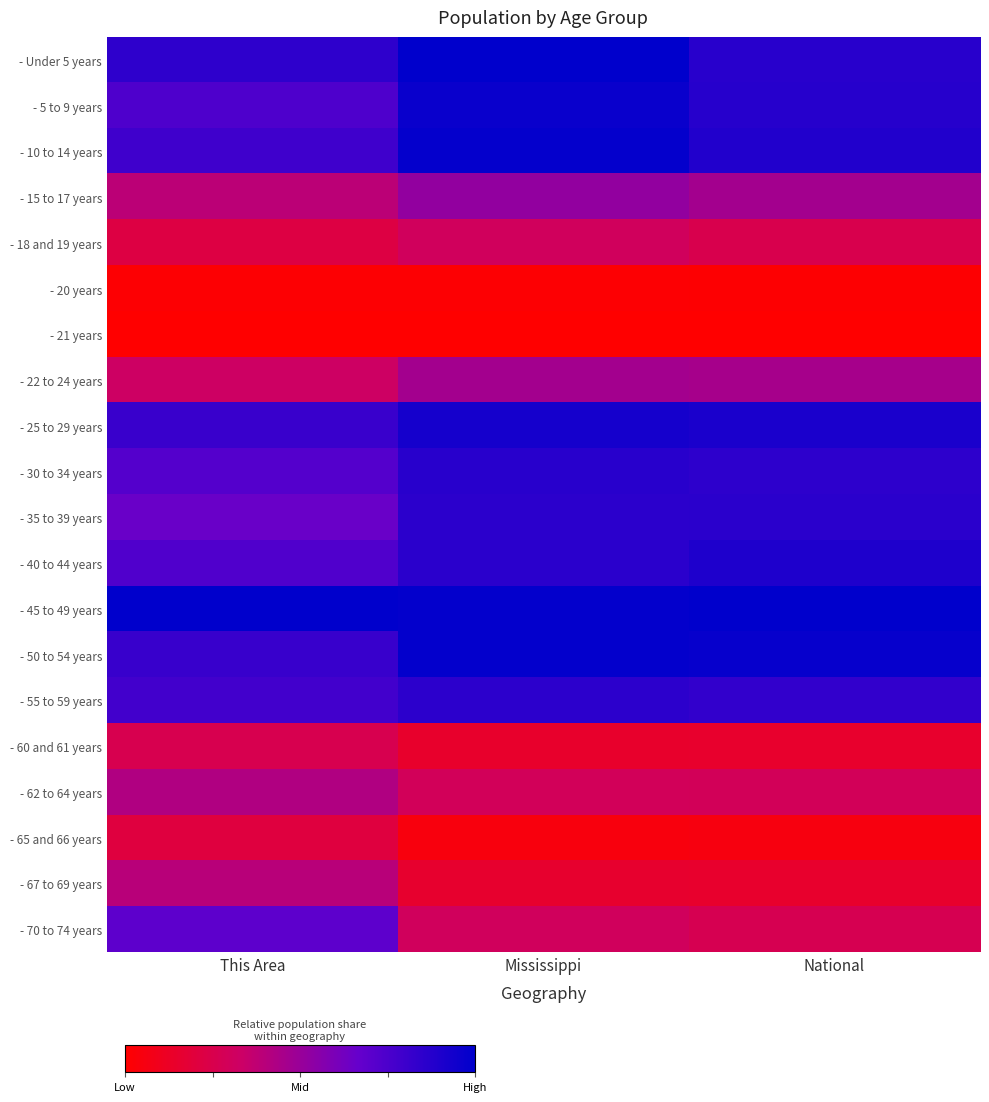

How many series are shown in this chart?

20